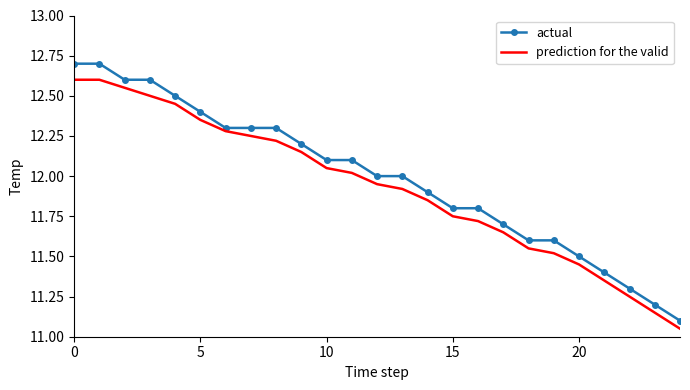

What is the greatest value displayed?

12.7